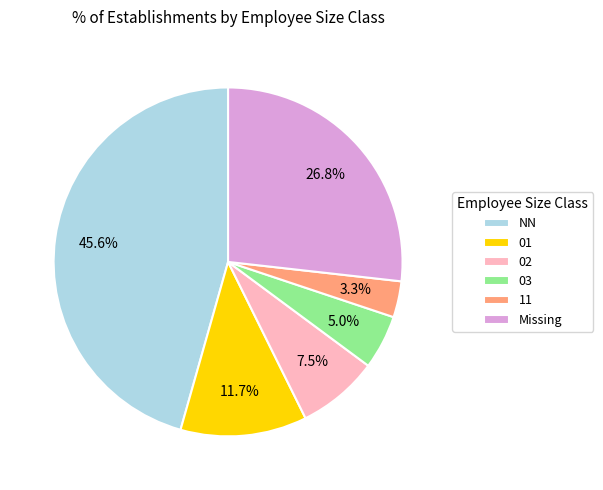

Rank the categories by value from highest to lowest.

NN, Missing, 01, 02, 03, 11